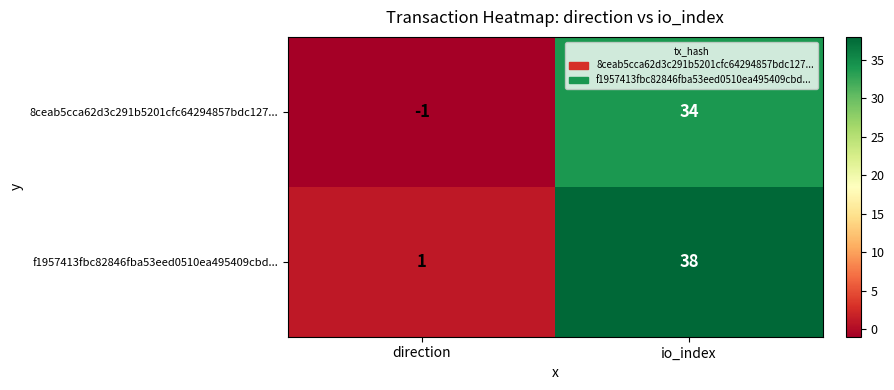

True or false: f1957413fbc82846fba53eed0510ea495409cbd... has a value of 1 at direction.

True